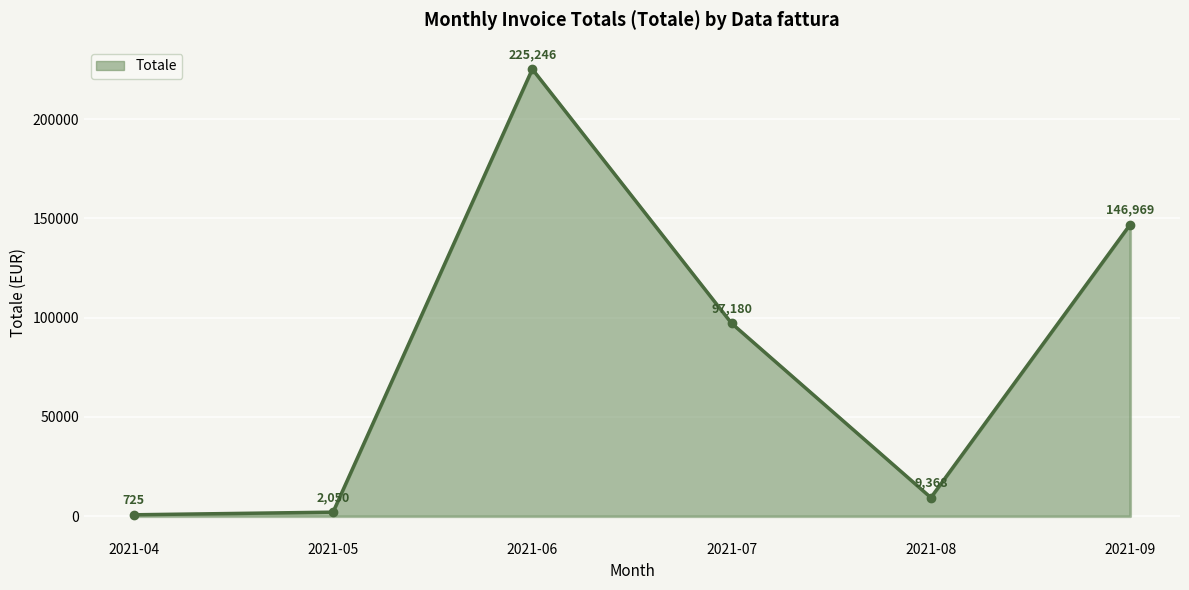

Rank the categories by value from lowest to highest.

2021-04, 2021-05, 2021-08, 2021-07, 2021-09, 2021-06